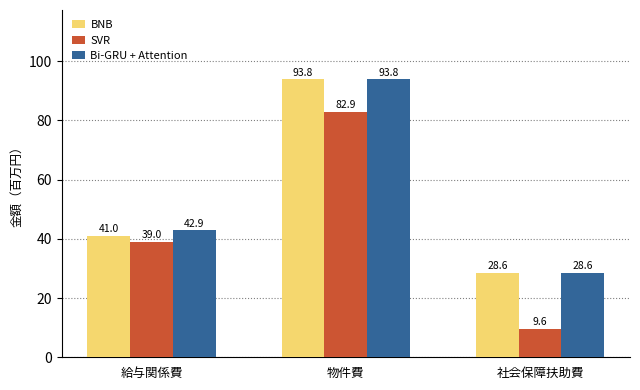

At which label is BNB closest to 61?

給与関係費